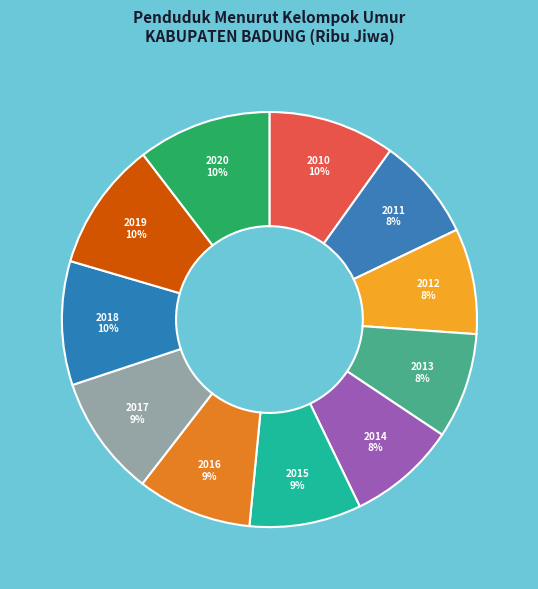

What is the smallest slice in the pie chart?

Tahun 2011